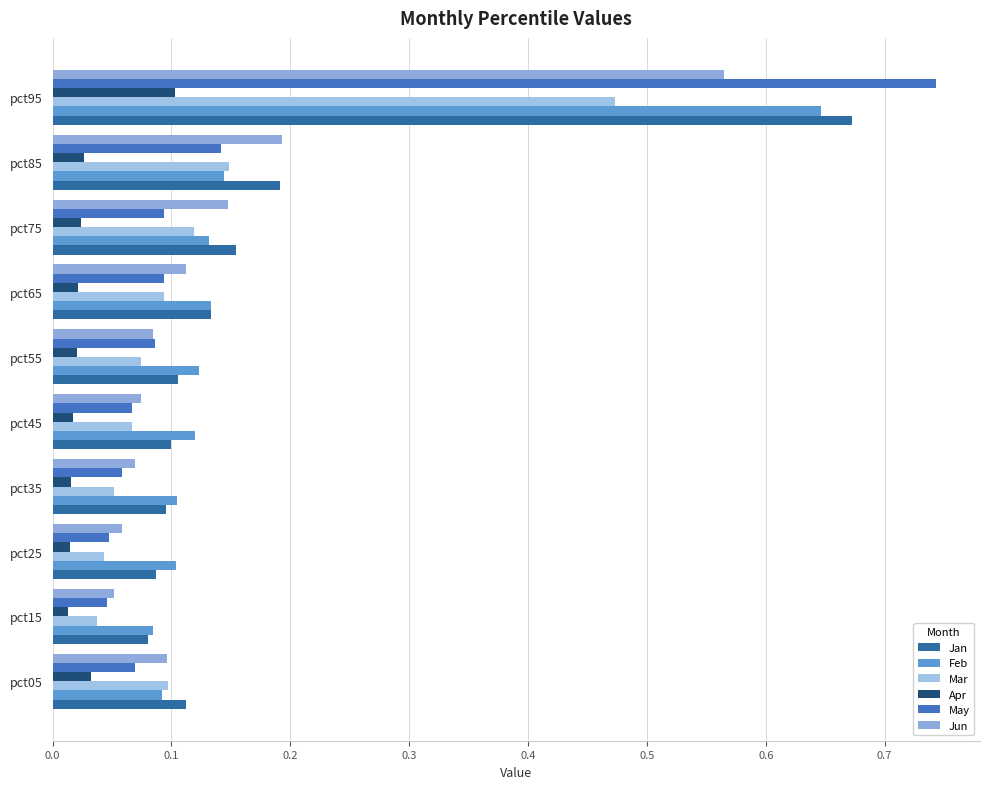

At how many categories does at least one series exceed 0?

10